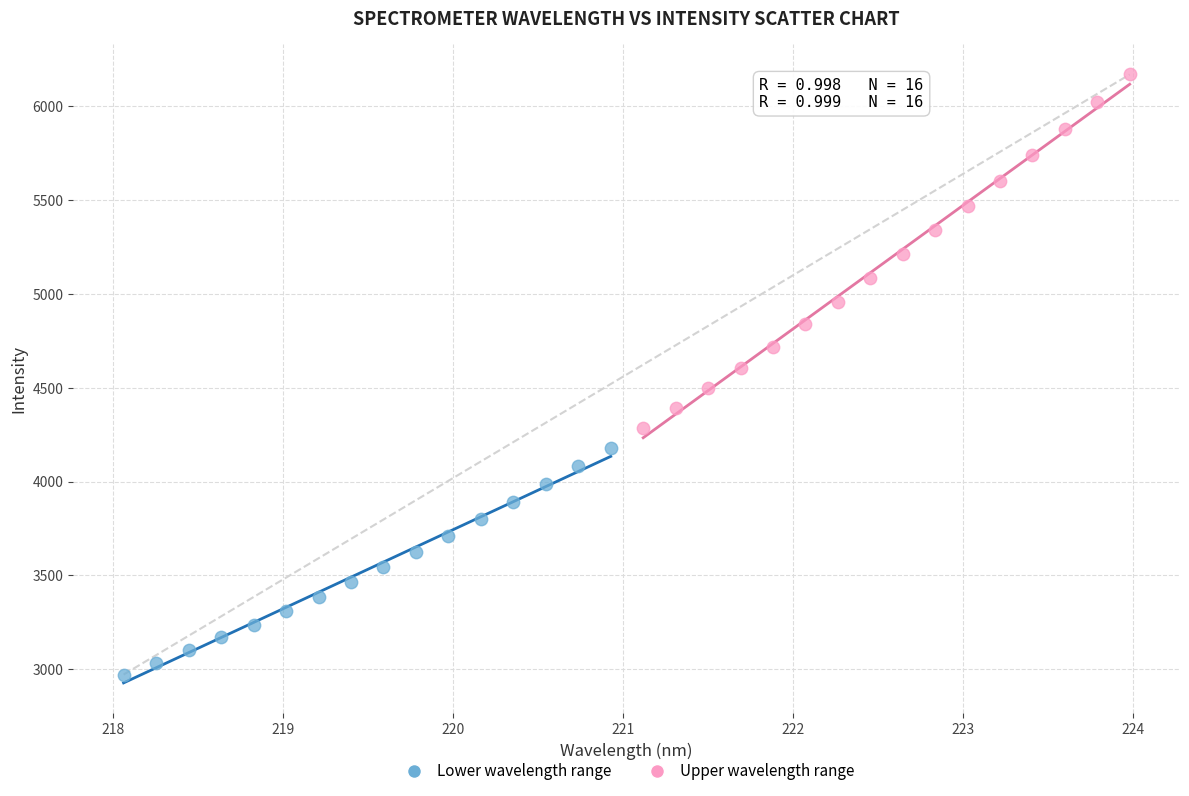

Which series contains the lowest Y value?

Lower wavelength range